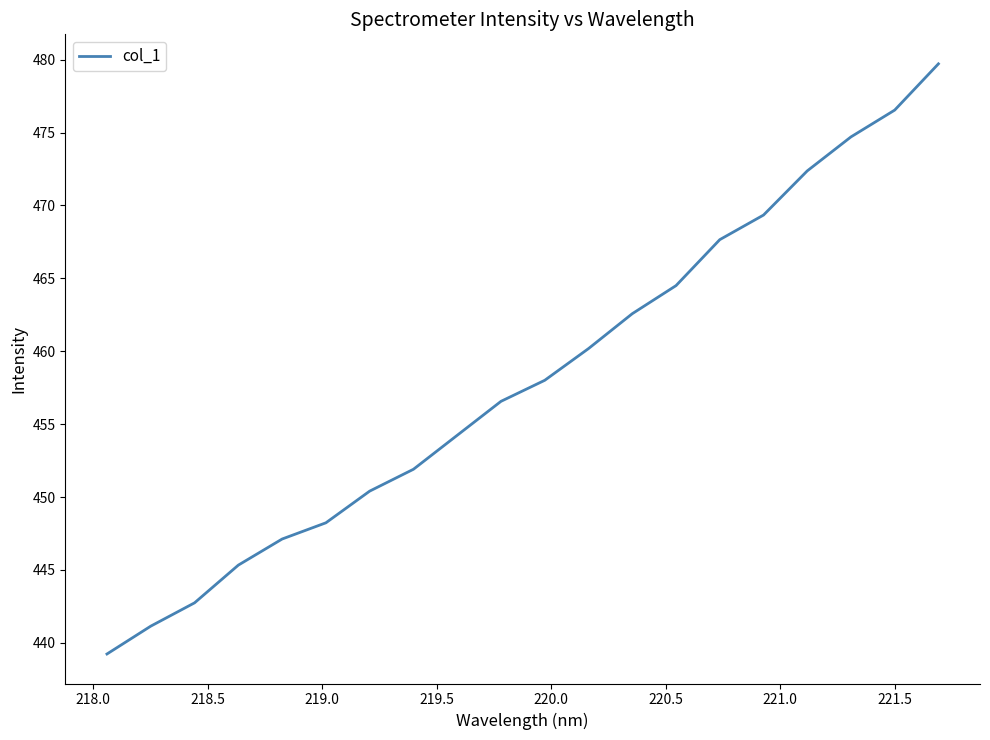

What is the difference between the maximum and minimum values?

40.5